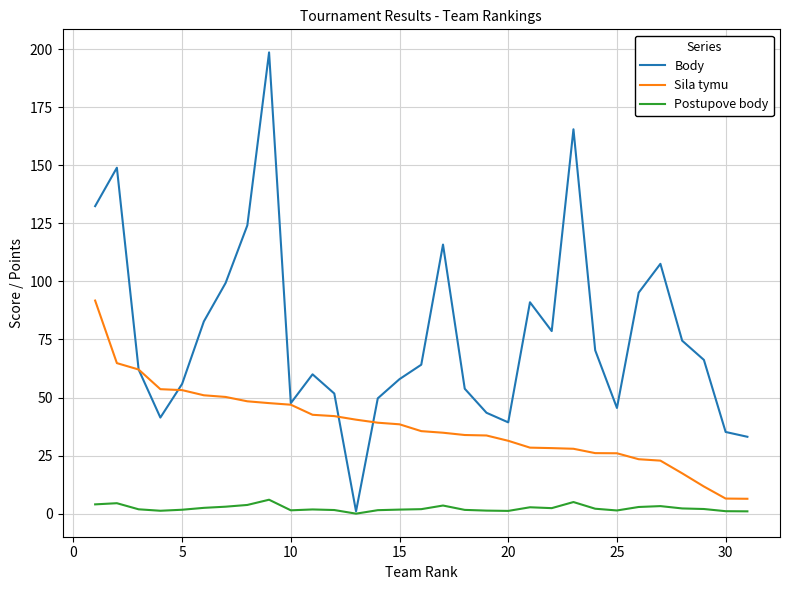

Which series has the largest total across all categories?

Body